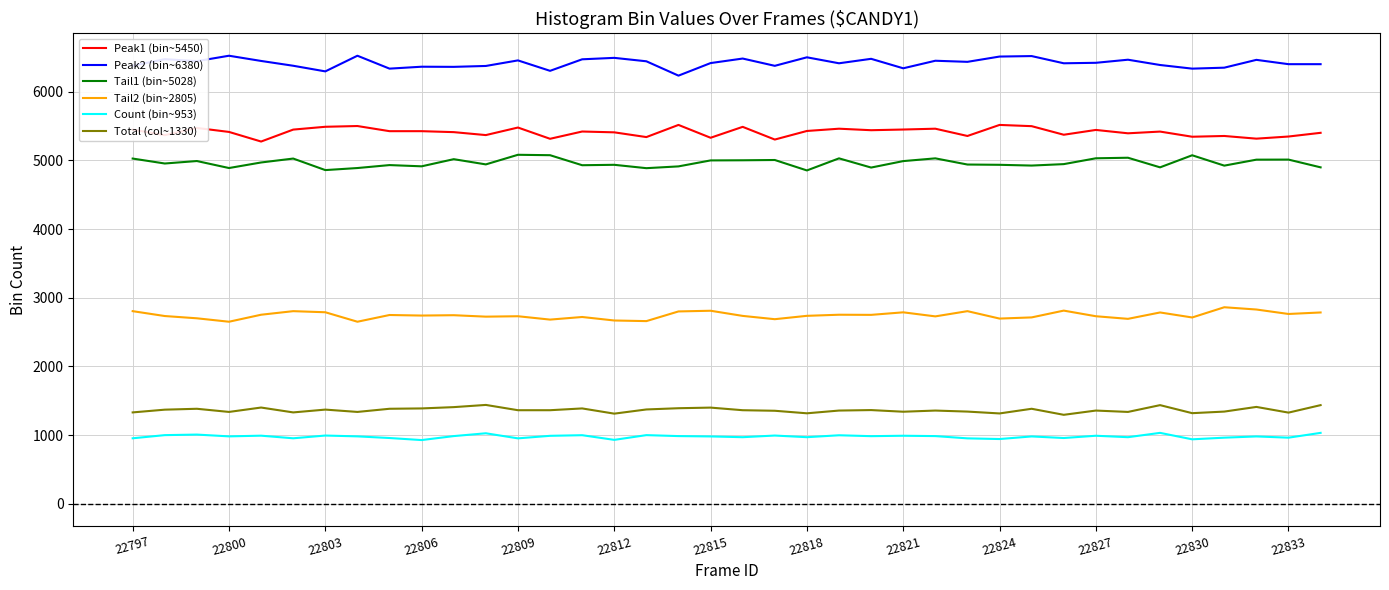

True or false: Count (bin~953) and Tail2 (bin~2805) cross at least once.

False